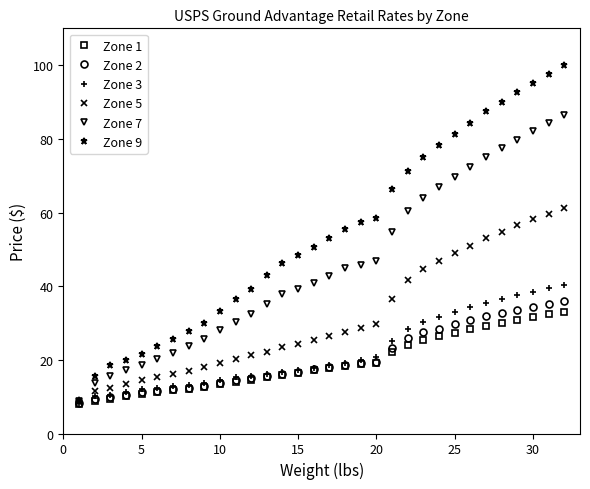

Count the number of categories in the chart.

32